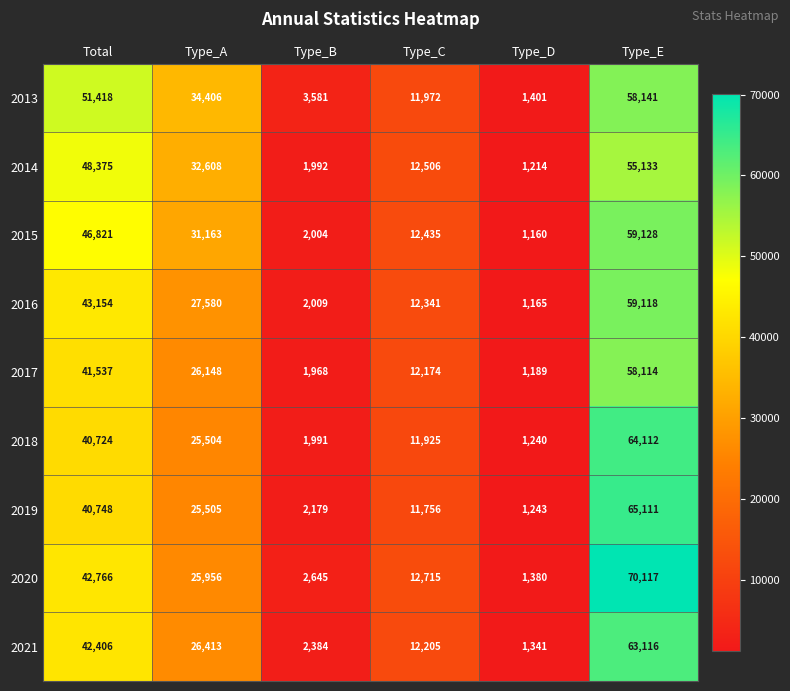

How many distinct data groups are displayed?

9